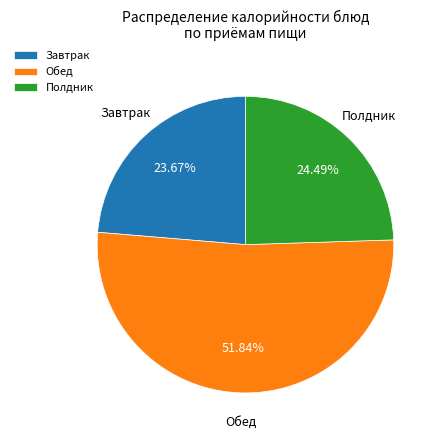

Is the sum of Обед and Полдник greater than half?

Yes